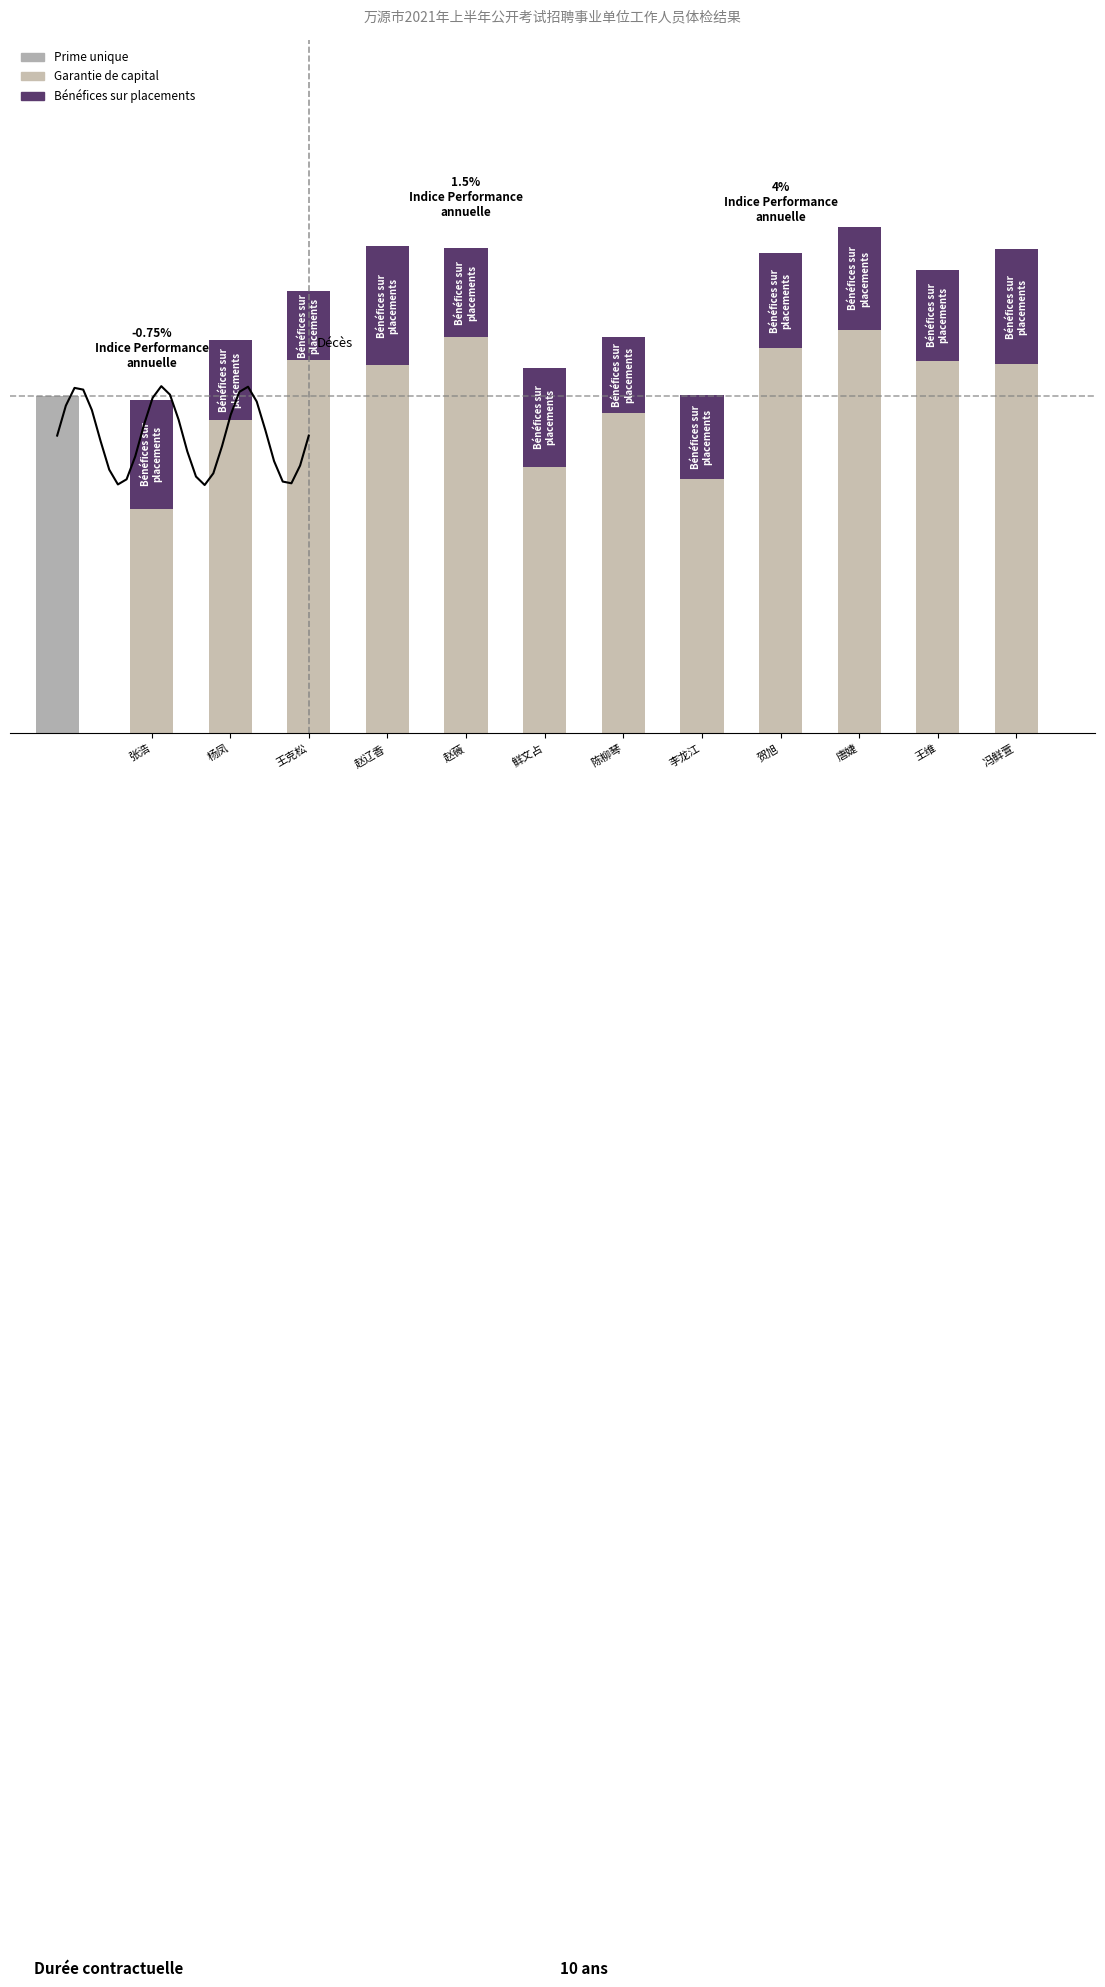

Is the value of Bénéfices sur placements at 唐婕 greater than the value of Garantie de capital at 贺旭?

No